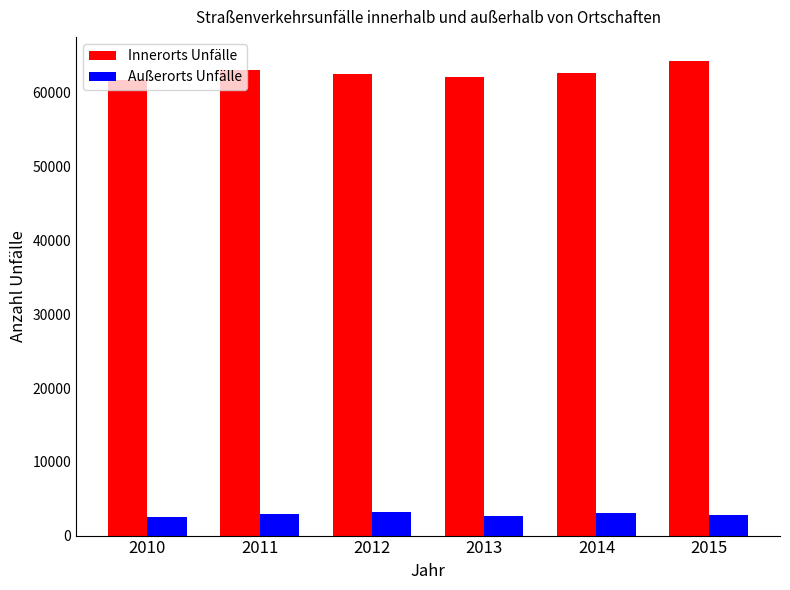

Which series has the largest range (max minus min)?

Innerorts Unfälle